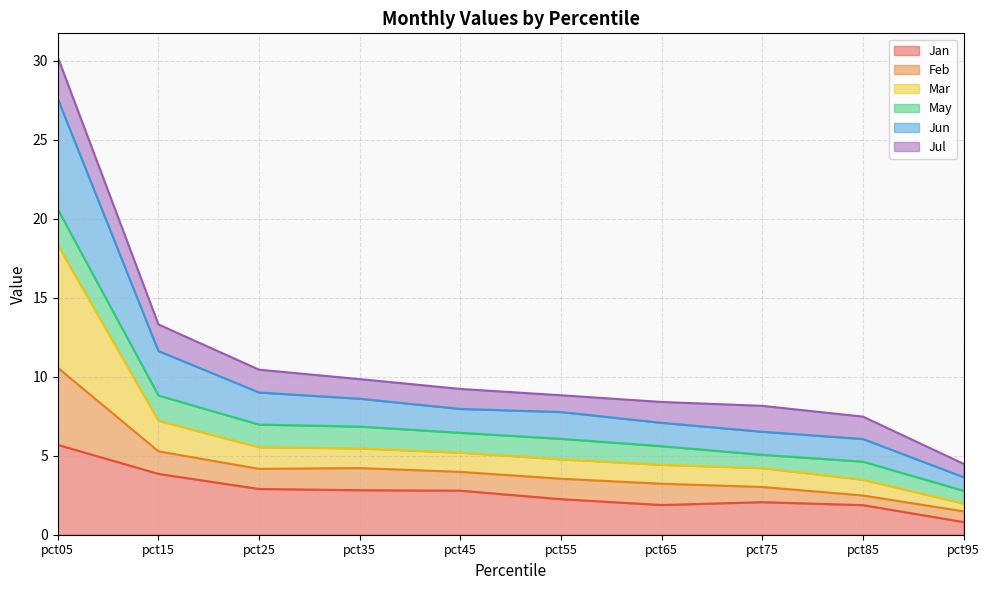

True or false: Jan and Feb intersect in this chart.

False